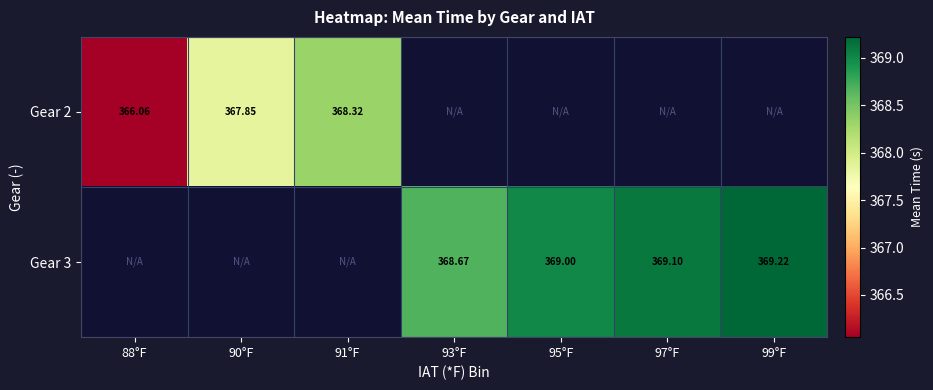

How many values in Gear 3 are above zero?

4